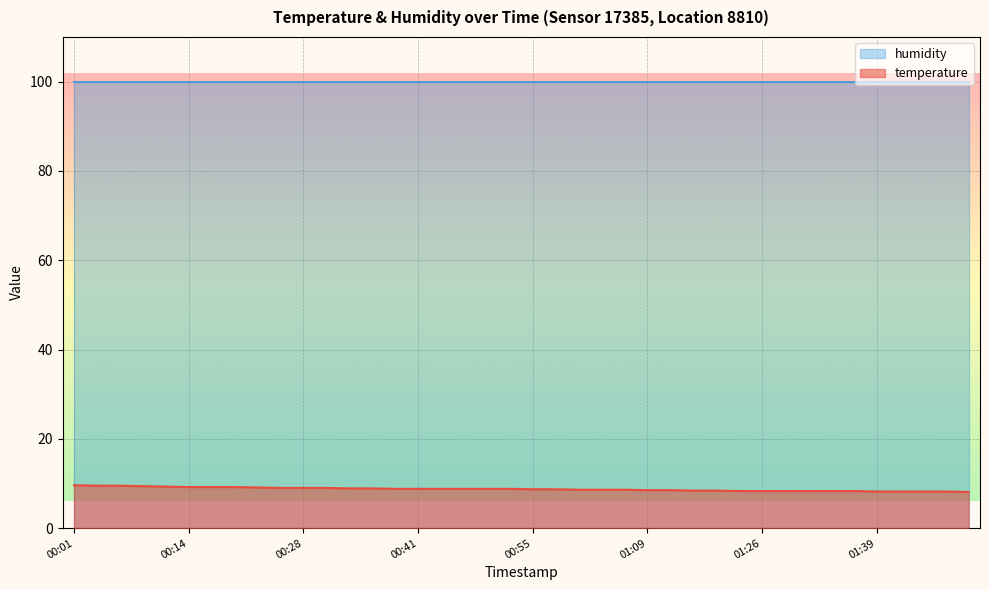

Between 00:47 and 01:26, which is larger?

00:47